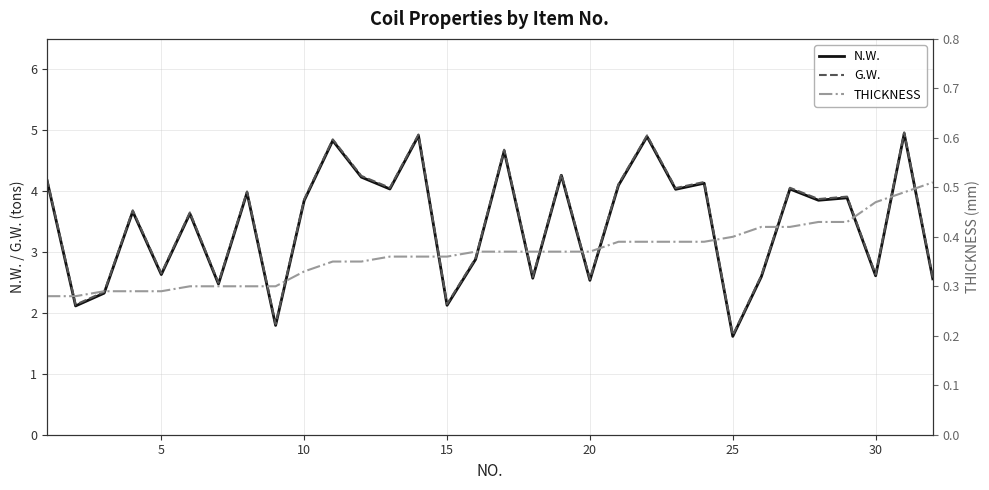

The N.W. series shows 2.1 at 15. True or false?

True